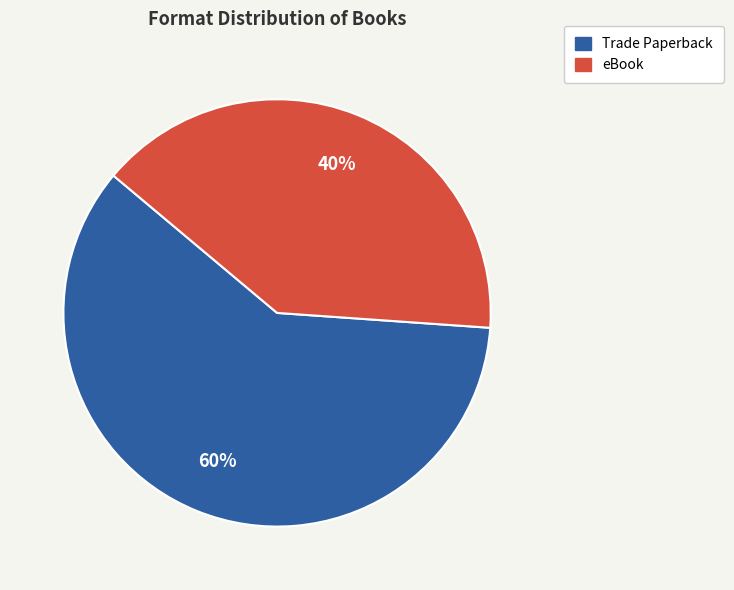

Which category has the smallest portion of the pie?

eBook